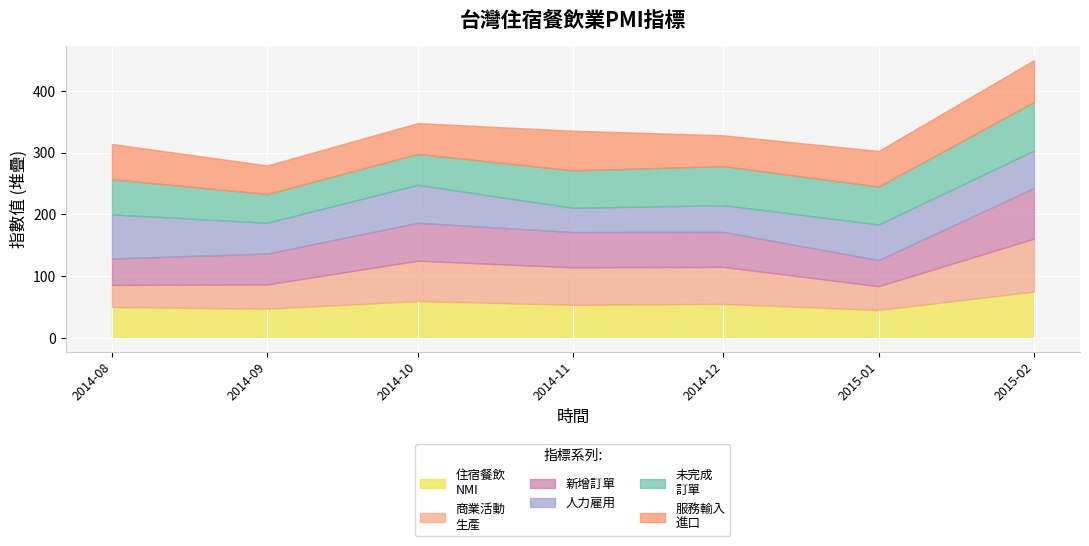

How many data points in 商業活動
生產 are above 60?

3